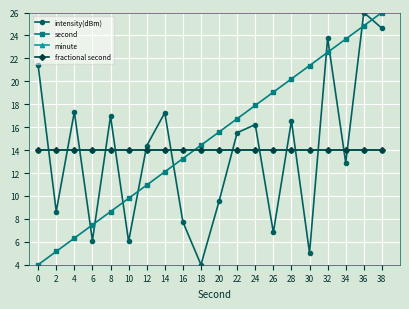

Between 32 and 36, which is larger?

36